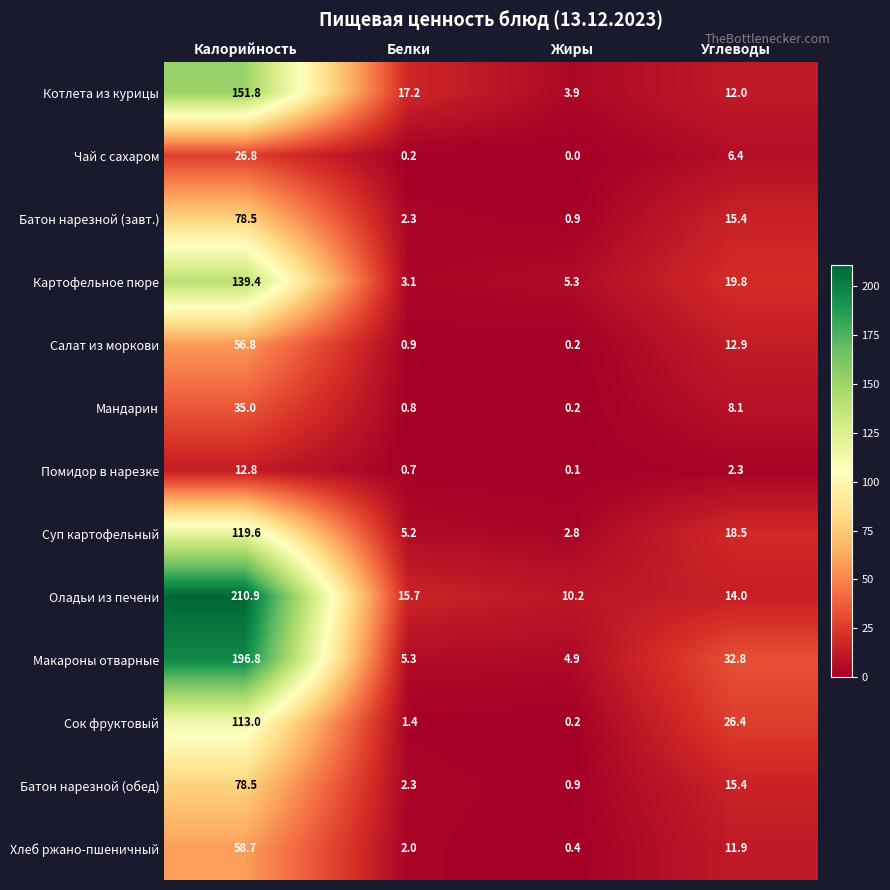

The value of Батон нарезной (завт.) at Углеводы is 9.8. True or false?

False